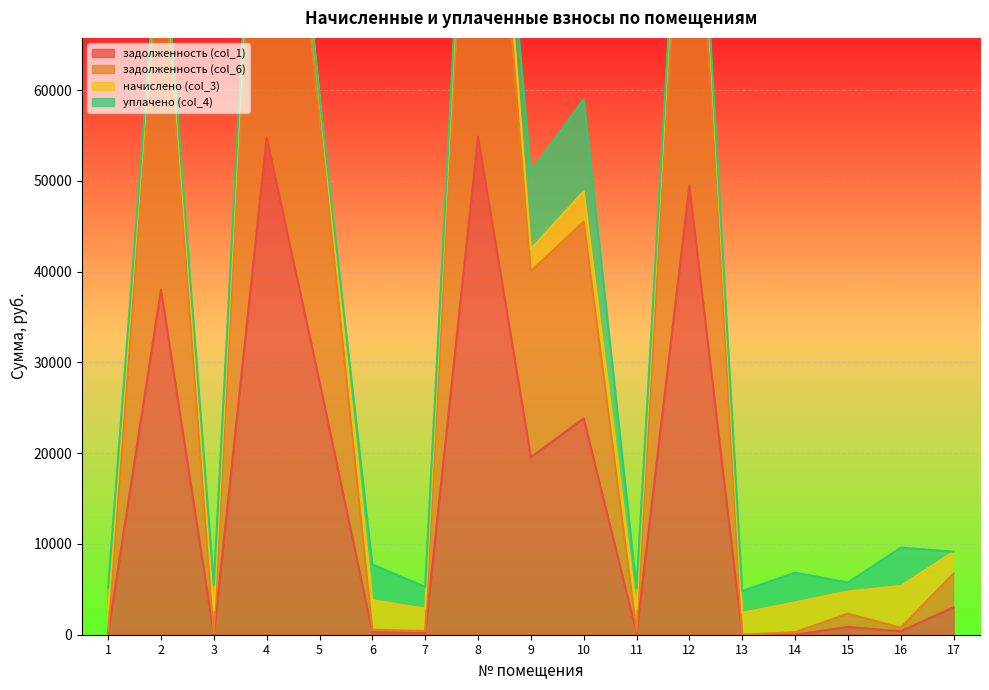

What is the average value of the задолженность (col_6) series?

32788.0